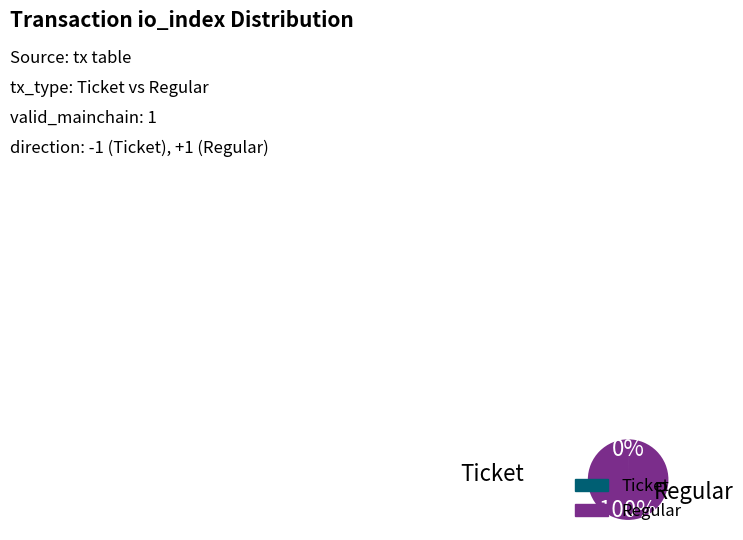

The Regular slice represents 100% of the pie. True or false?

True